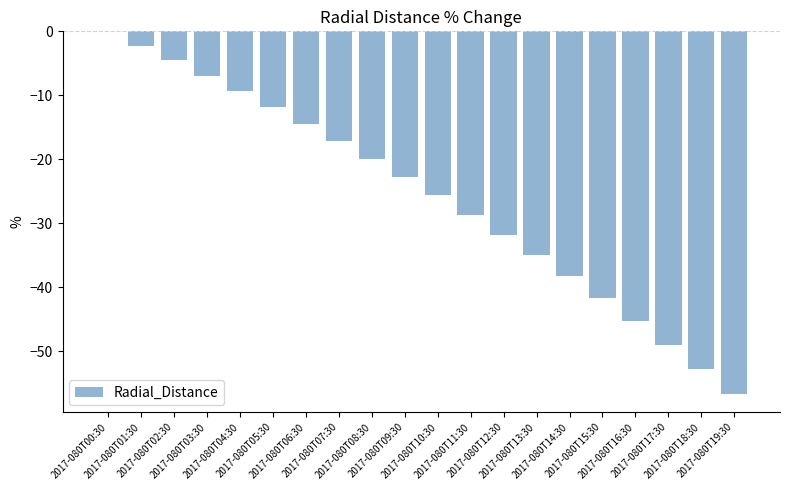

What is the sum of all values?

-513.8